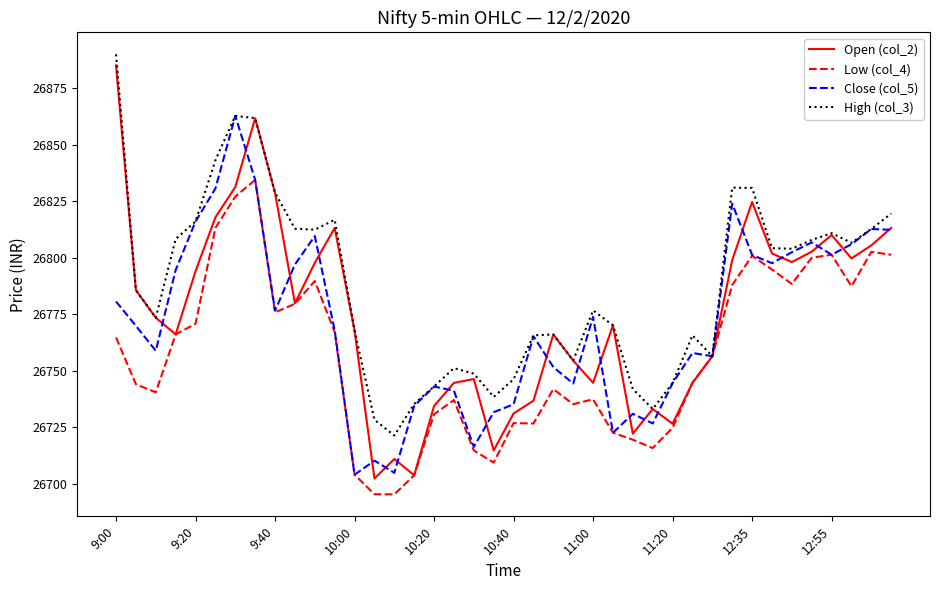

What is the highest value of the Open (col_2) series?

26885.0